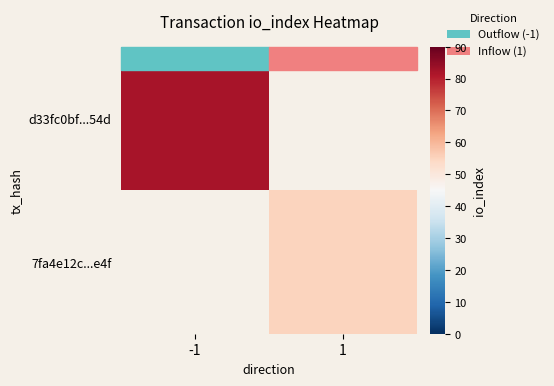

Is the value of 7fa4e12c...e4f at -1 greater than the value of d33fc0bf...54d at 1?

No